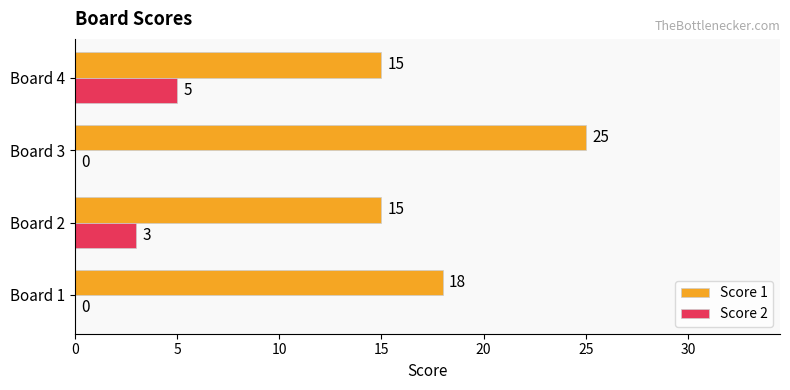

What is the sum of all Score 1 values?

73